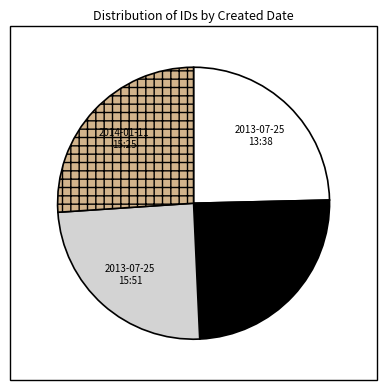

Which has a higher value, 2013-07-25 15:47 or 2014-01-11 15:25?

2014-01-11 15:25